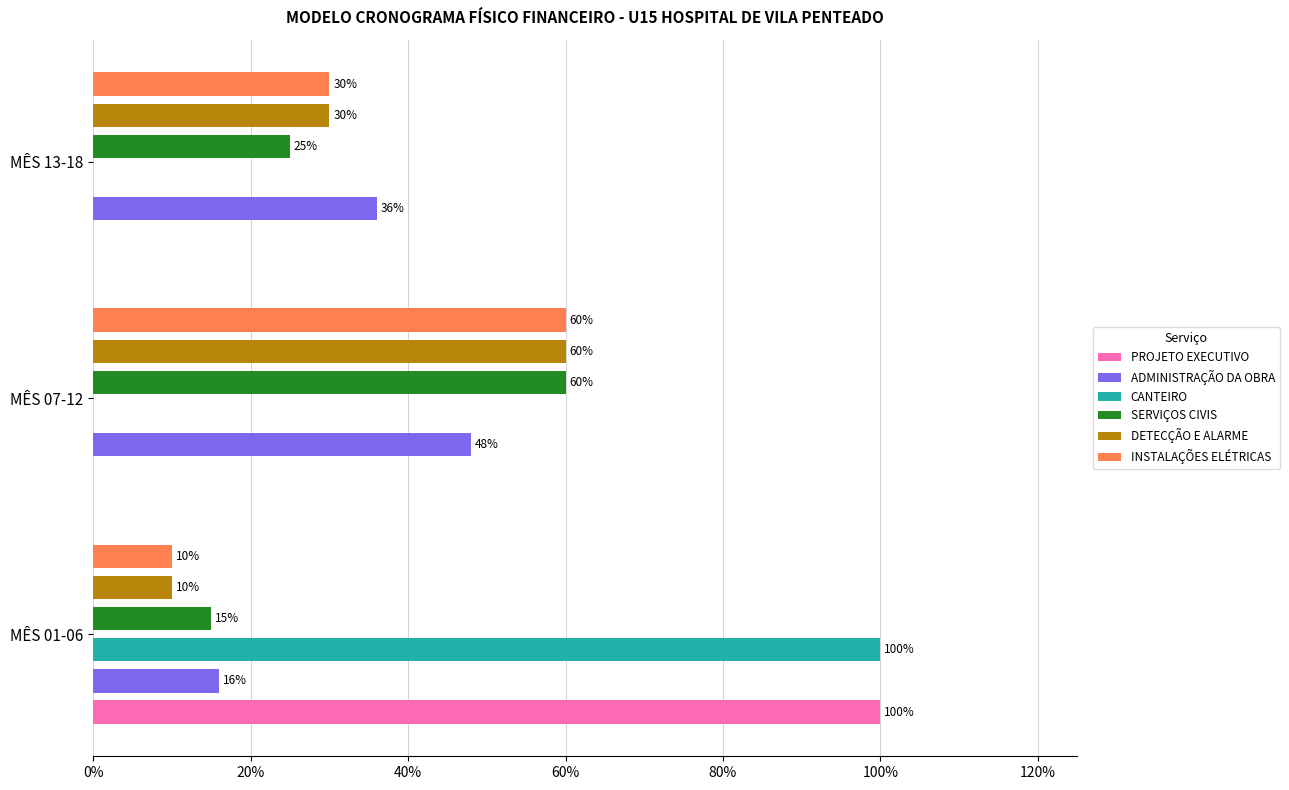

What is the total value across all series at MÊS 07-12?

2.3